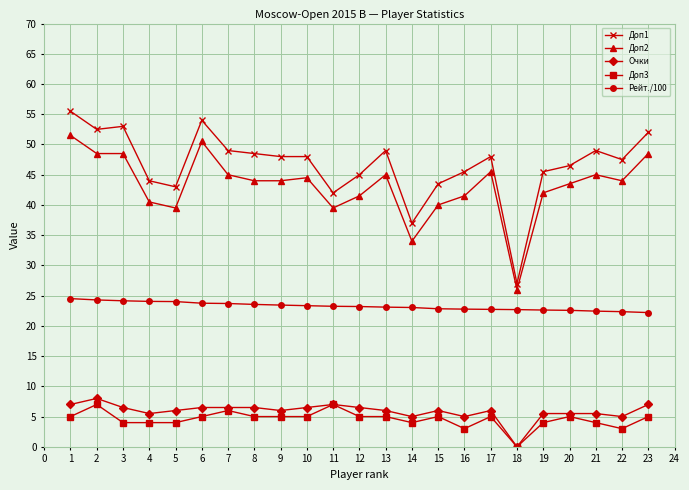

What is the value of the Рейт./100 point at the 18th from the left?

22.7